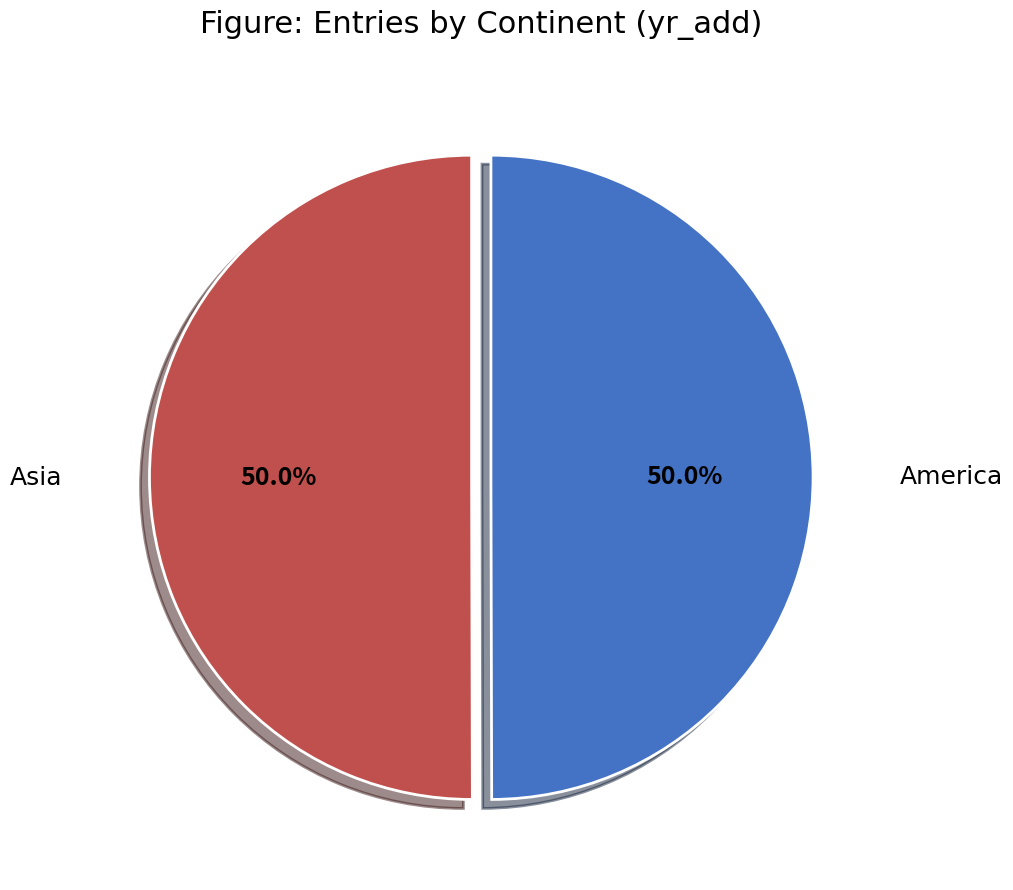

What percentage is the Asia slice, to the nearest percent?

50%